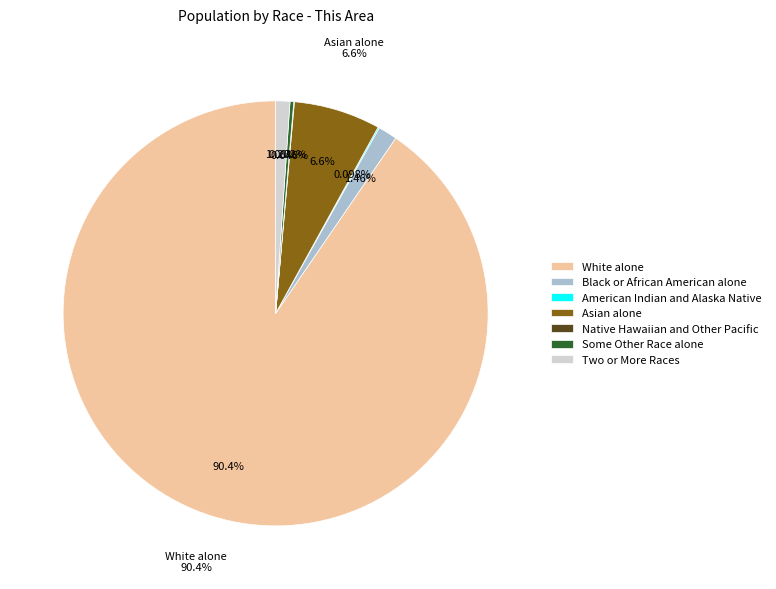

Do American Indian and Alaska Native and Two or More Races together represent more than half of the pie?

No